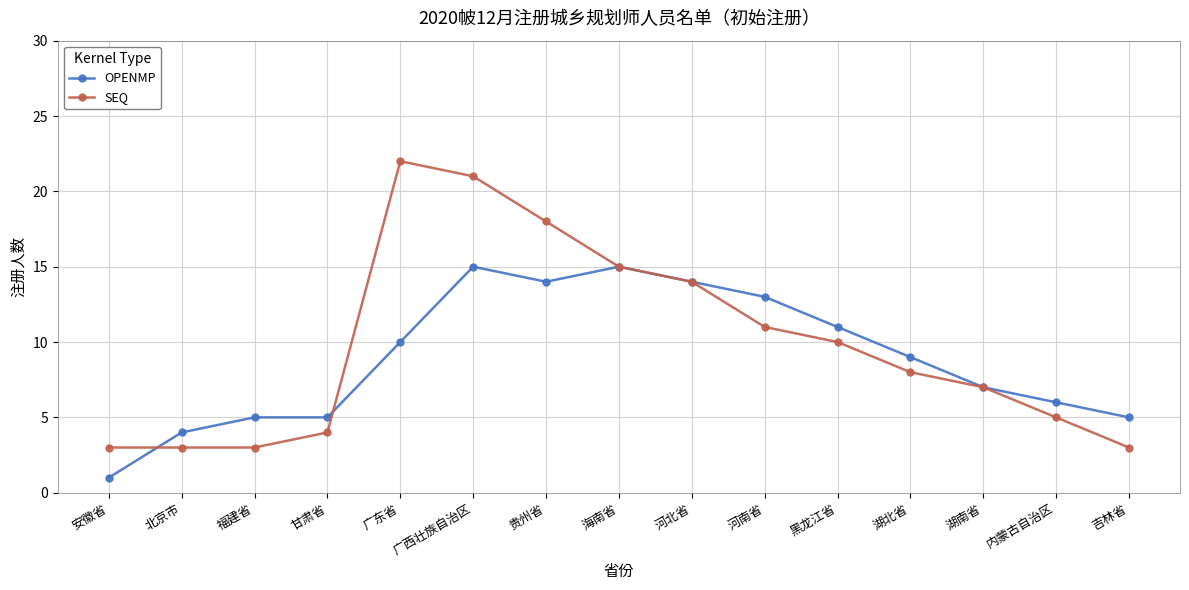

What is the sum of all OPENMP values?

134